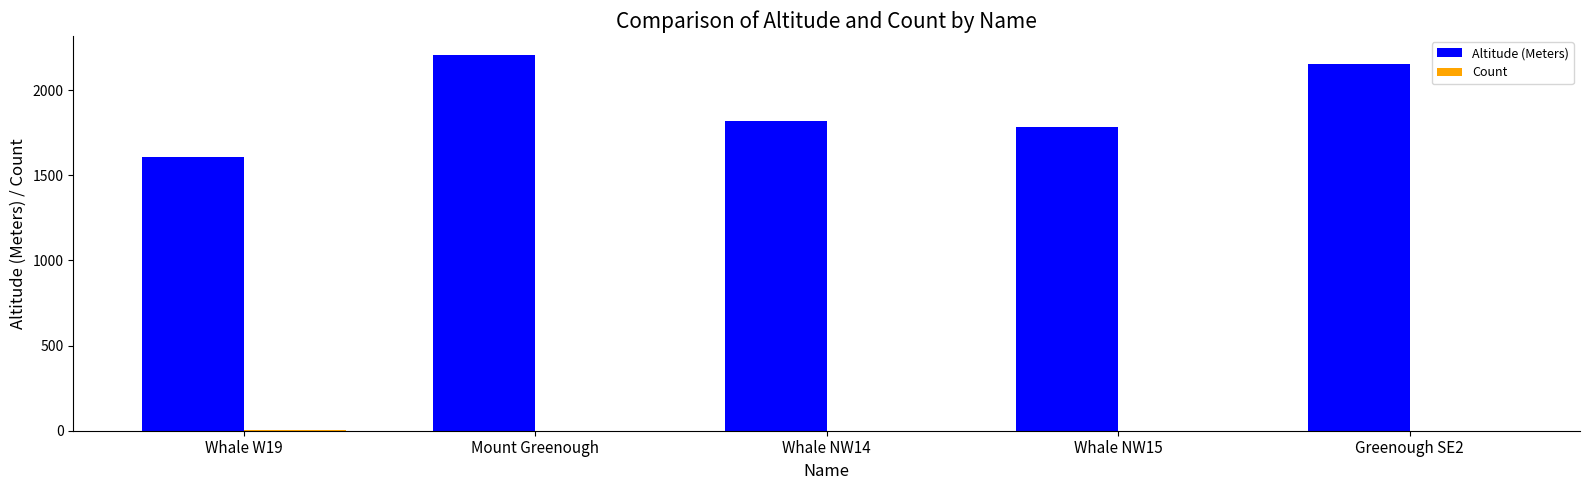

Which series has the largest total across all categories?

Altitude (Meters)